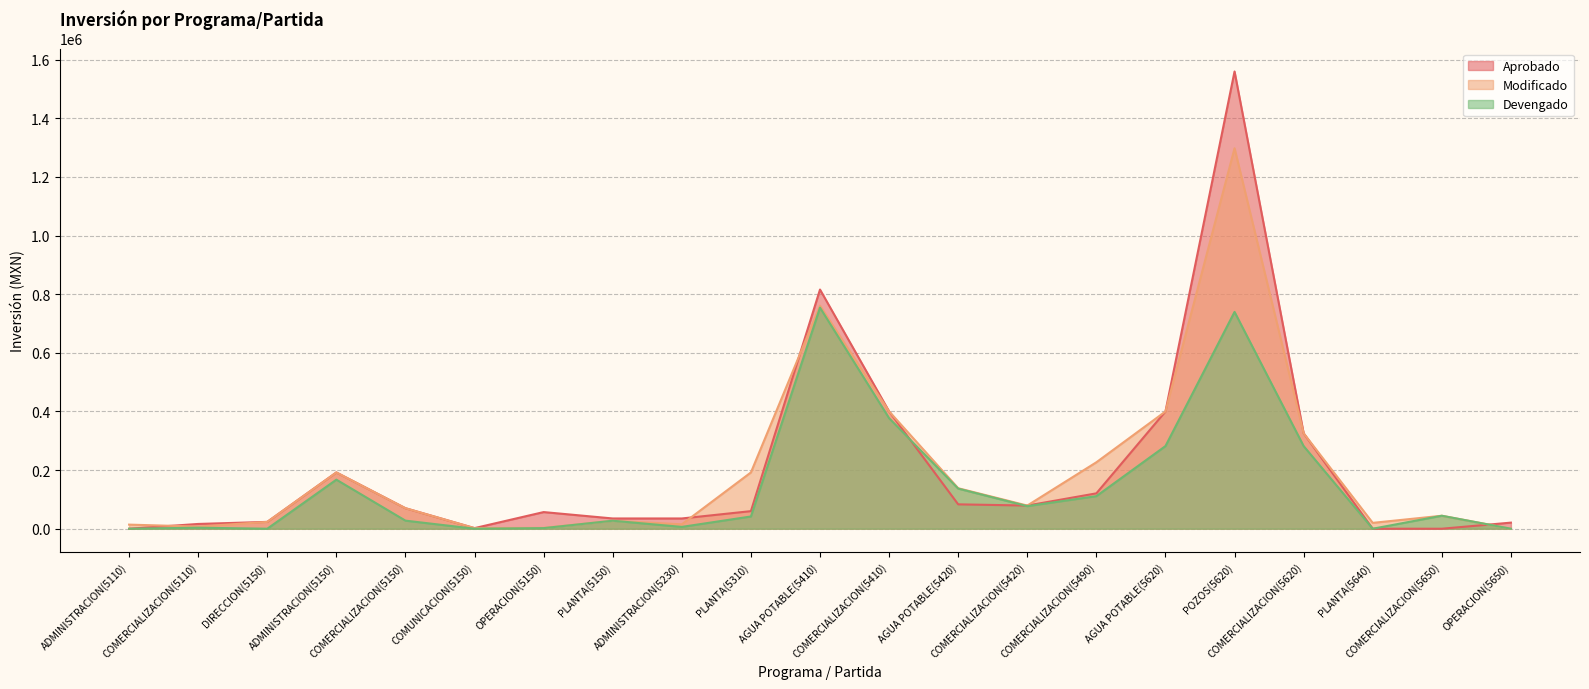

What position from the left is ADMINISTRACION(5230)?

9